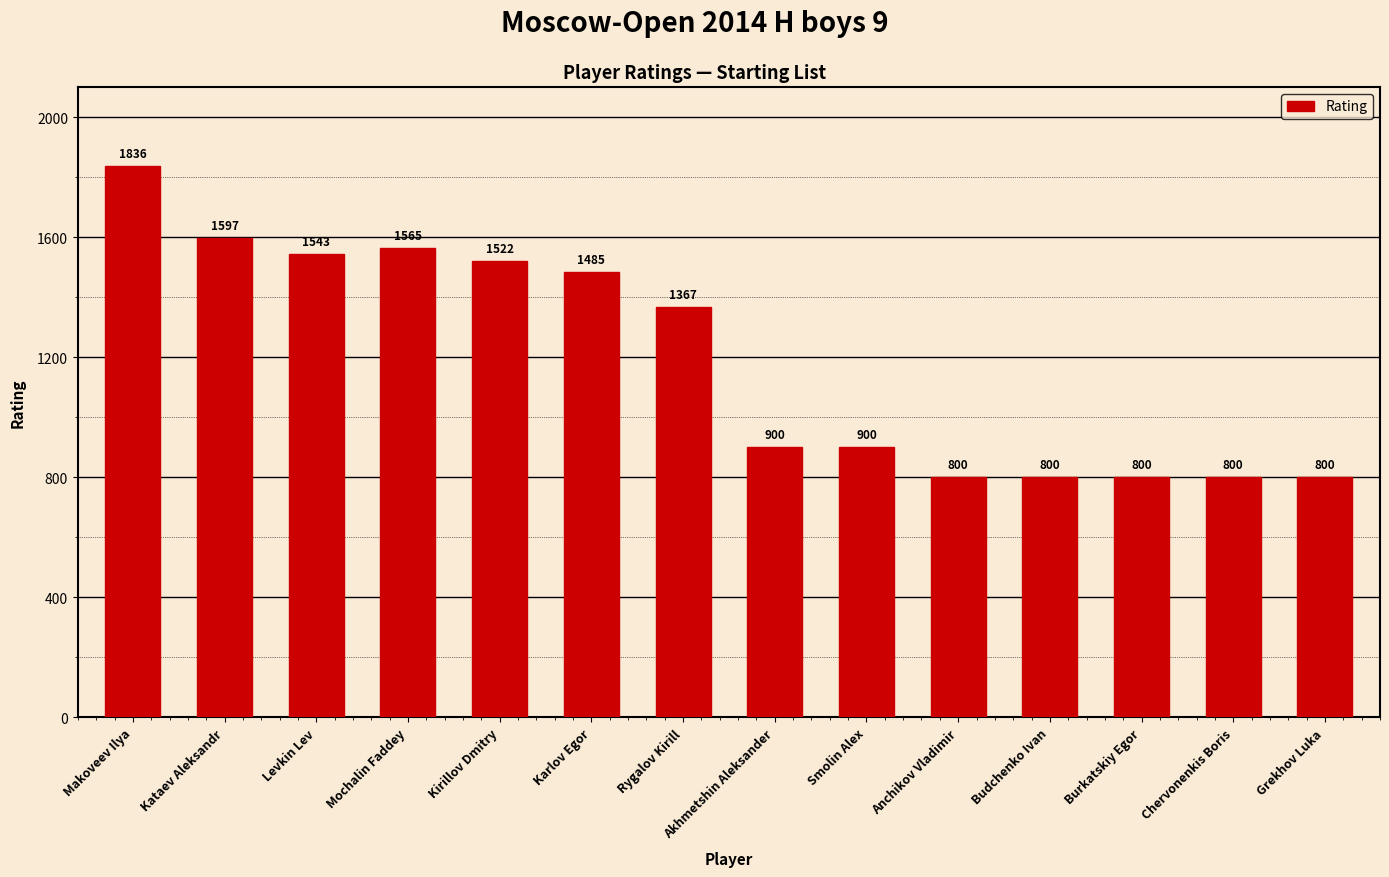

What is the change in value from Smolin Alex to Budchenko Ivan?

-100